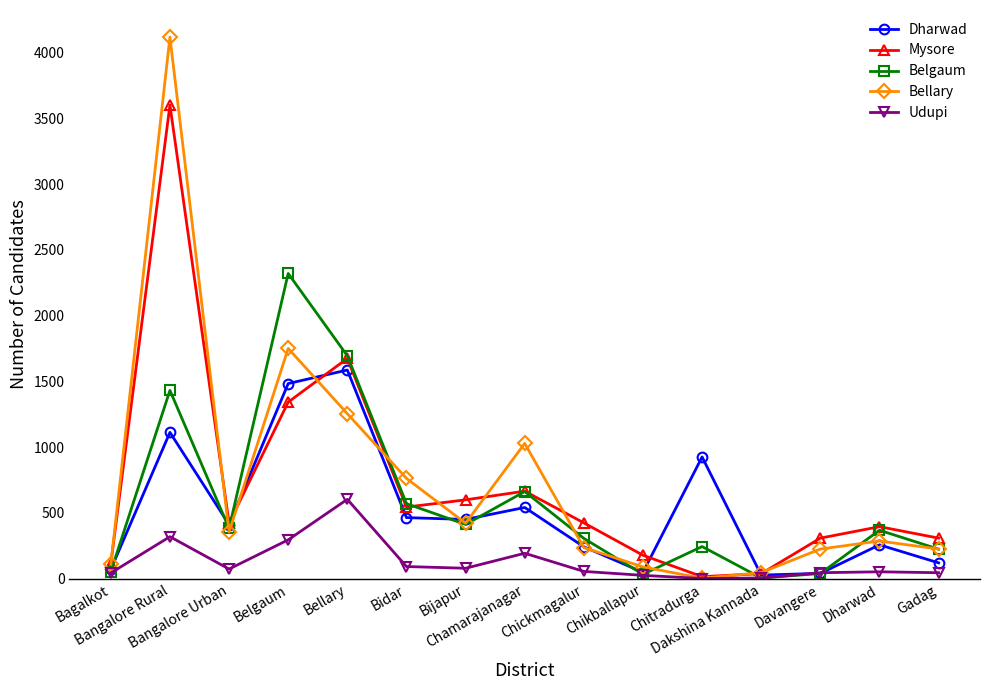

Which series has the widest spread of values?

Bellary